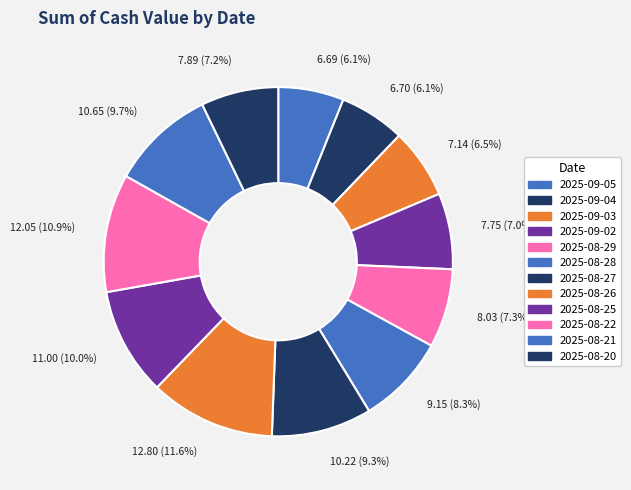

Is it true that 2025-08-26 is 19% of the pie?

False